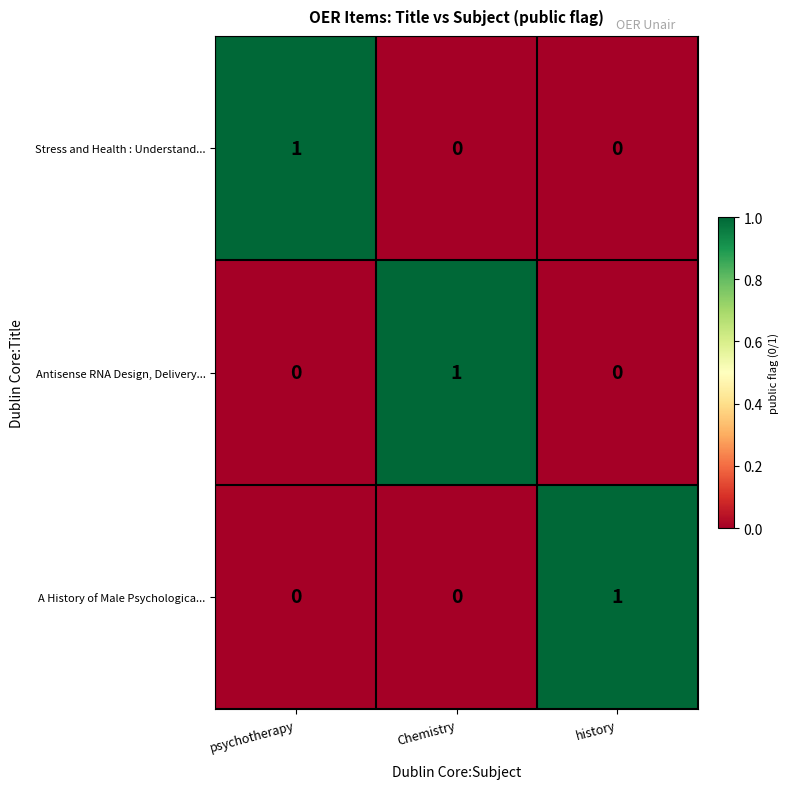

Count the number of data series in this chart.

3